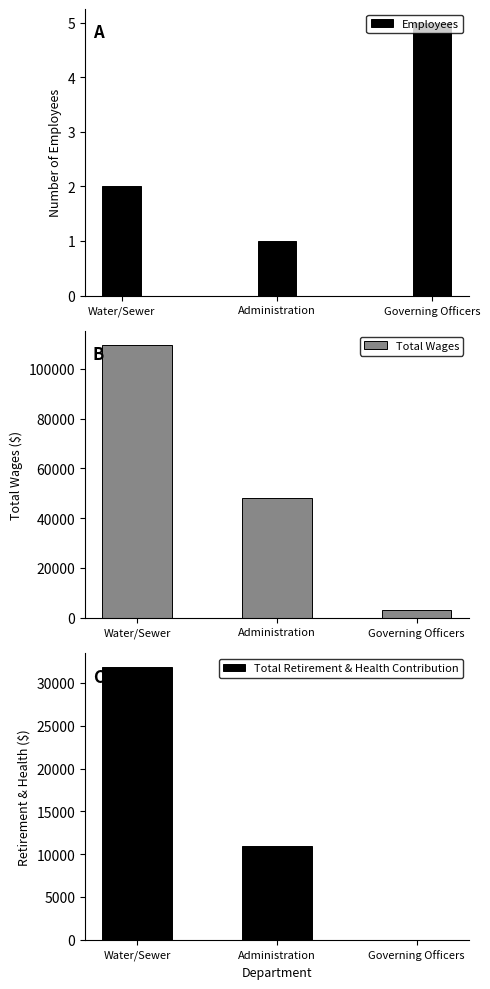

What is the sum of the Total Wages values at Administration and Governing Officers?

50775